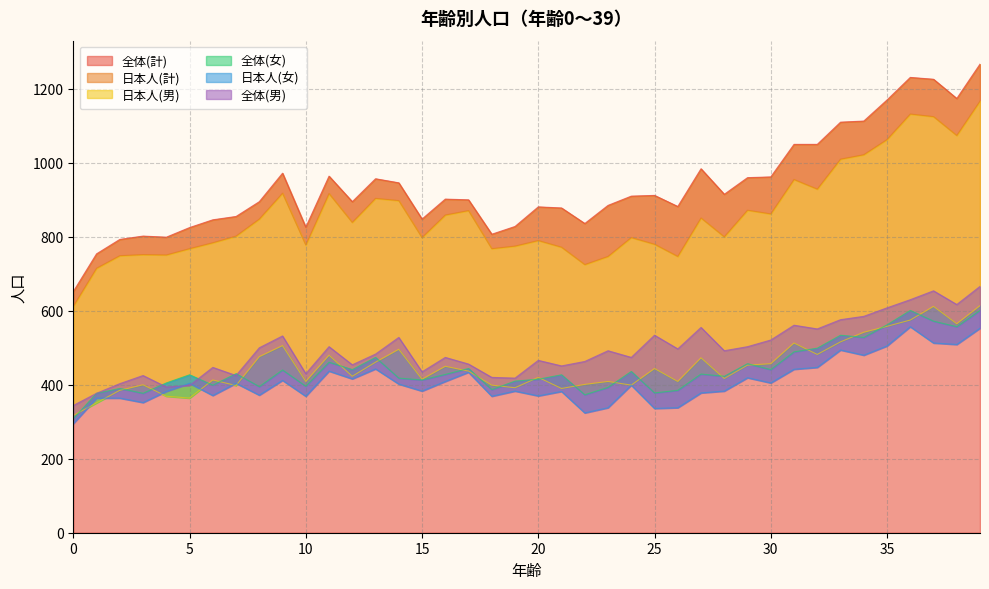

What is the sum of the 日本人(女) values at 10 and 12?

785